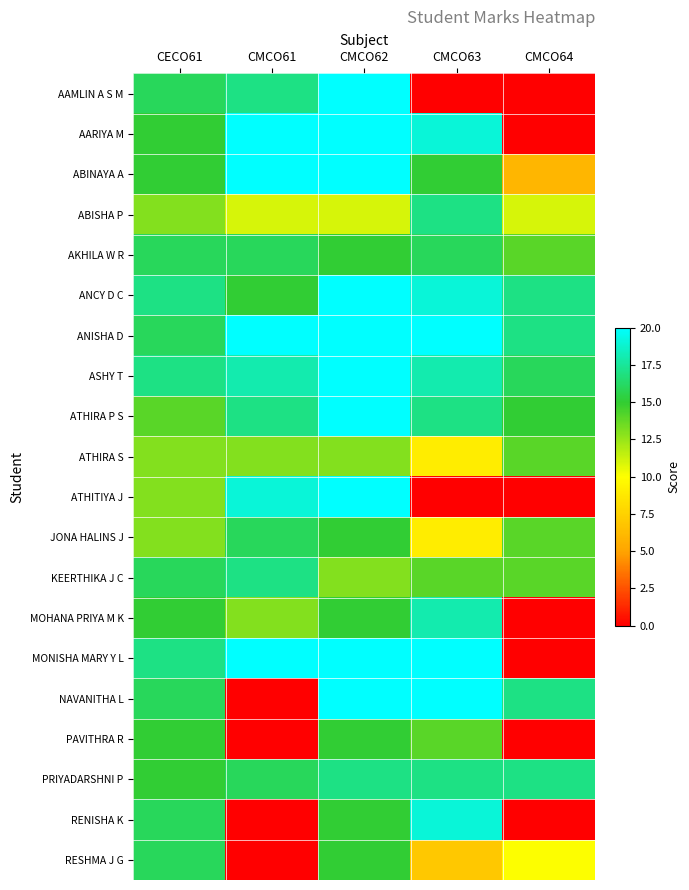

Reading left to right, transcribe all the data shown in this chart.

AAMLIN A S M: CECO61=16	CMCO61=17	CMCO62=20	CMCO63=0	CMCO64=0
AARIYA M: CECO61=15	CMCO61=20	CMCO62=20	CMCO63=19	CMCO64=0
ABINAYA A: CECO61=15	CMCO61=20	CMCO62=20	CMCO63=15	CMCO64=6
ABISHA P: CECO61=13	CMCO61=11	CMCO62=11	CMCO63=17	CMCO64=11
AKHILA W R: CECO61=16	CMCO61=16	CMCO62=15	CMCO63=16	CMCO64=14
ANCY D C: CECO61=17	CMCO61=15	CMCO62=20	CMCO63=19	CMCO64=17
ANISHA D: CECO61=16	CMCO61=20	CMCO62=20	CMCO63=20	CMCO64=17
ASHY T: CECO61=17	CMCO61=18	CMCO62=20	CMCO63=18	CMCO64=16
ATHIRA P S: CECO61=14	CMCO61=17	CMCO62=20	CMCO63=17	CMCO64=15
ATHIRA S: CECO61=13	CMCO61=13	CMCO62=13	CMCO63=9	CMCO64=14
ATHITIYA J: CECO61=13	CMCO61=19	CMCO62=20	CMCO63=0	CMCO64=0
JONA HALINS J: CECO61=13	CMCO61=16	CMCO62=15	CMCO63=9	CMCO64=14
KEERTHIKA J C: CECO61=16	CMCO61=17	CMCO62=13	CMCO63=14	CMCO64=14
MOHANA PRIYA M K: CECO61=15	CMCO61=13	CMCO62=15	CMCO63=18	CMCO64=0
MONISHA MARY Y L: CECO61=17	CMCO61=20	CMCO62=20	CMCO63=20	CMCO64=0
NAVANITHA L: CECO61=16	CMCO61=0	CMCO62=20	CMCO63=20	CMCO64=17
PAVITHRA R: CECO61=15	CMCO61=0	CMCO62=15	CMCO63=14	CMCO64=0
PRIYADARSHNI P: CECO61=15	CMCO61=16	CMCO62=17	CMCO63=17	CMCO64=17
RENISHA K: CECO61=16	CMCO61=0	CMCO62=15	CMCO63=19	CMCO64=0
RESHMA J G: CECO61=16	CMCO61=0	CMCO62=15	CMCO63=7	CMCO64=10